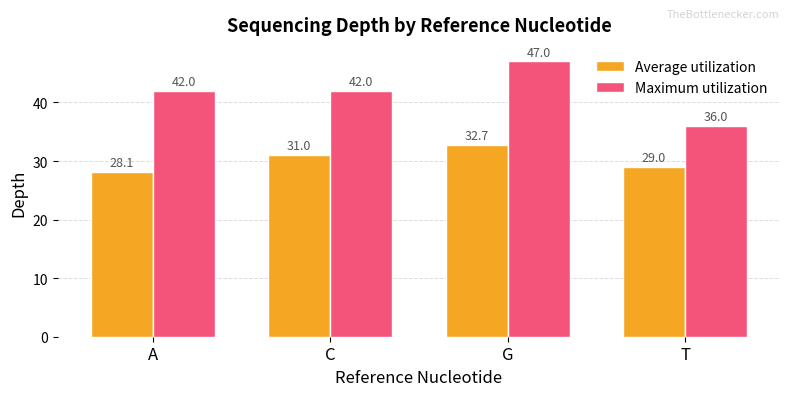

Reading left to right, extract all data points from this chart.

Average utilization: A=28.1	C=31.0	G=32.7	T=29.0
Maximum utilization: A=42.0	C=42.0	G=47.0	T=36.0